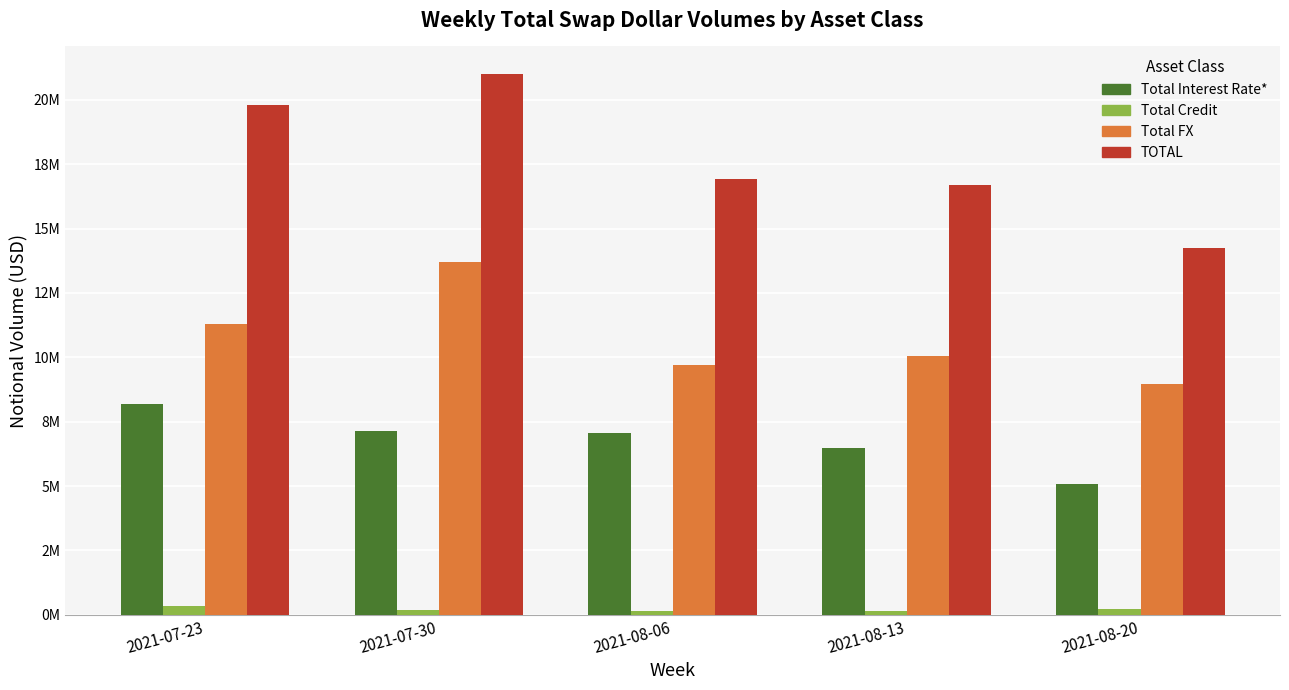

Where does the Total Credit series first go above 172413?

2021-07-23